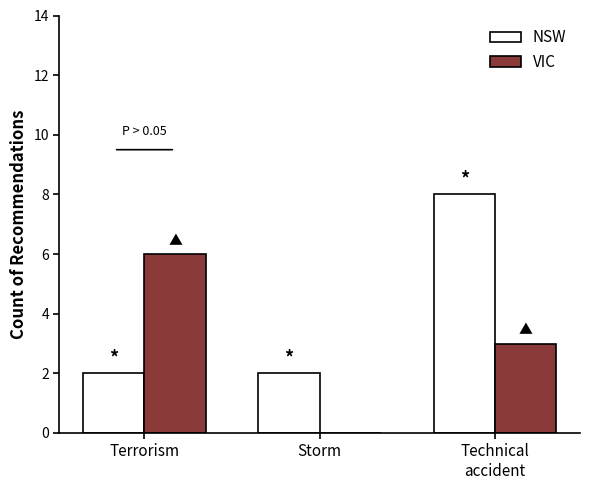

What is the sum of the NSW values at Storm and Terrorism?

4